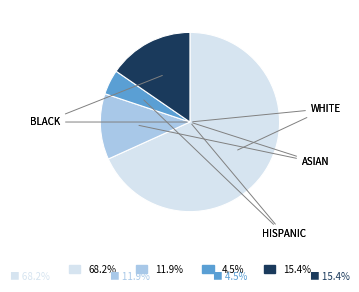

Is there a majority slice in this chart?

Yes